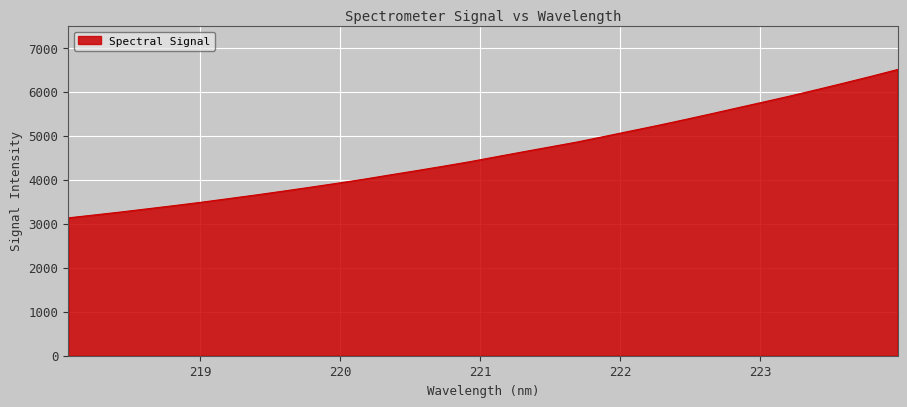

What is the minimum value shown in the chart?

3136.6